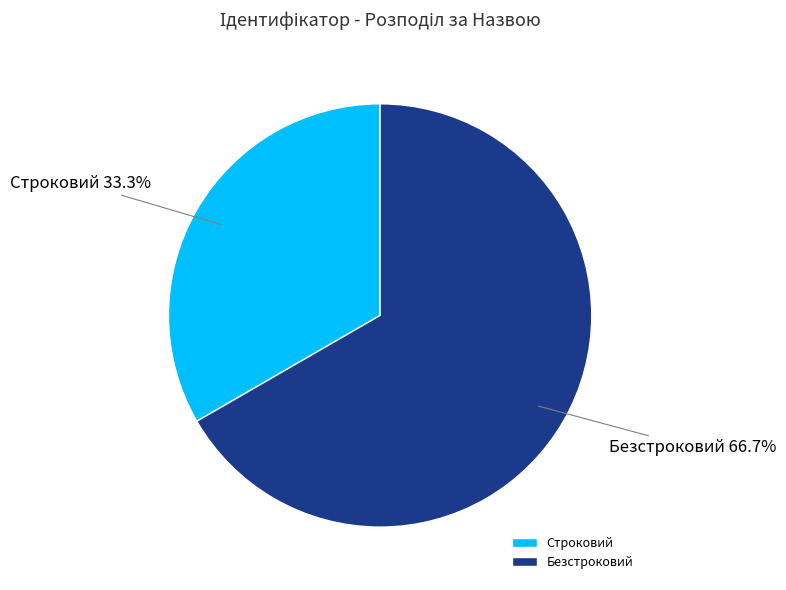

Rank the categories by value from highest to lowest.

Безстроковий, Строковий